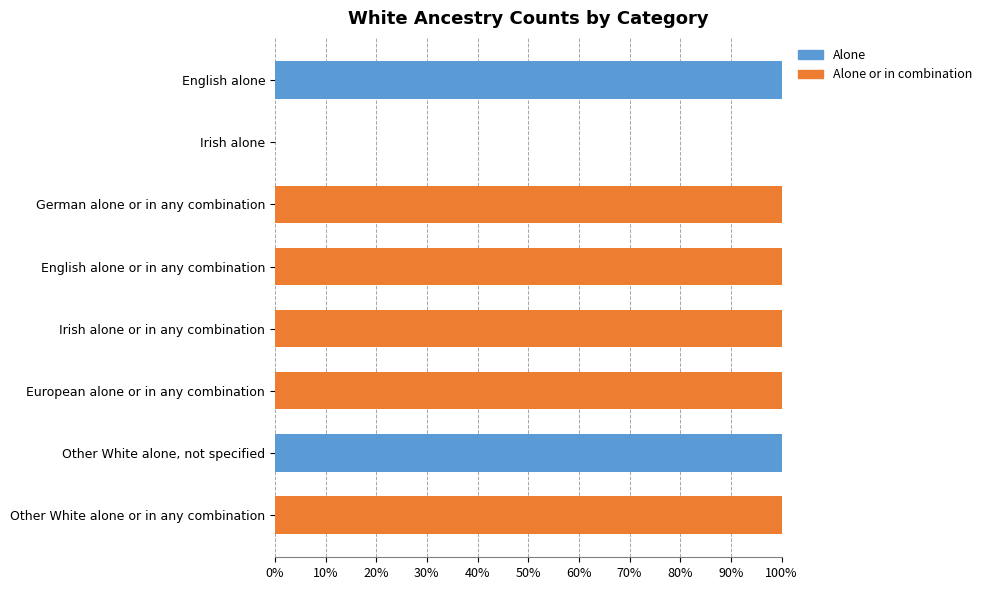

What is the total value across all series at English alone?

100